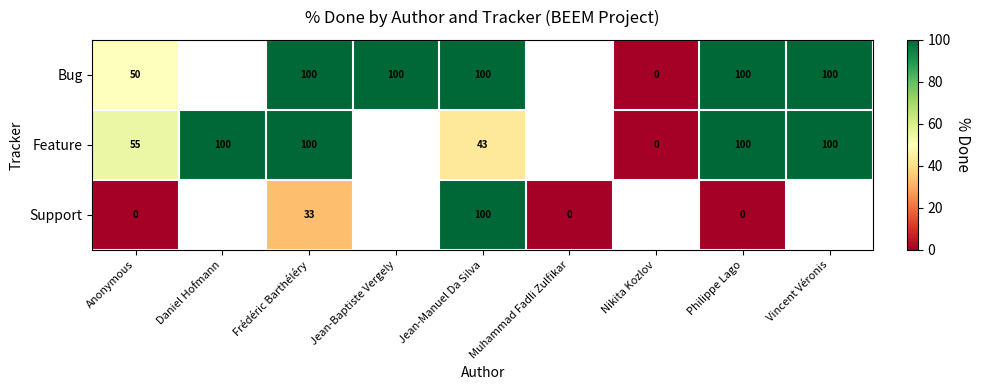

At which category does the chart reach its peak across all series?

Frédéric Barthéléry